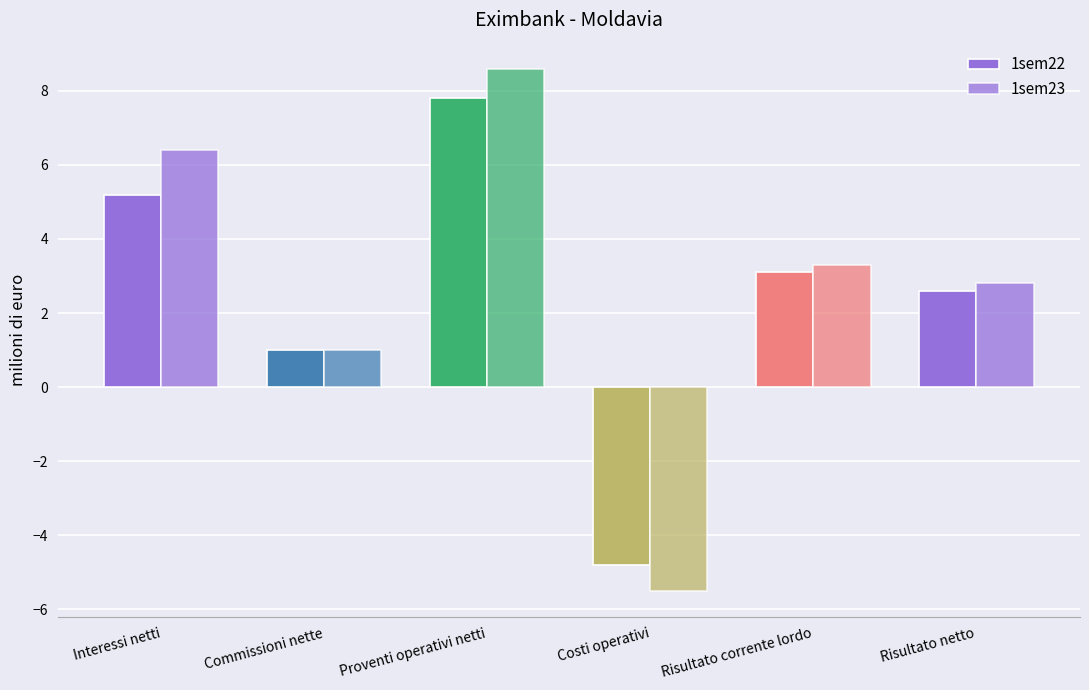

Rank the series by their average value, from lowest to highest.

1sem22, 1sem23